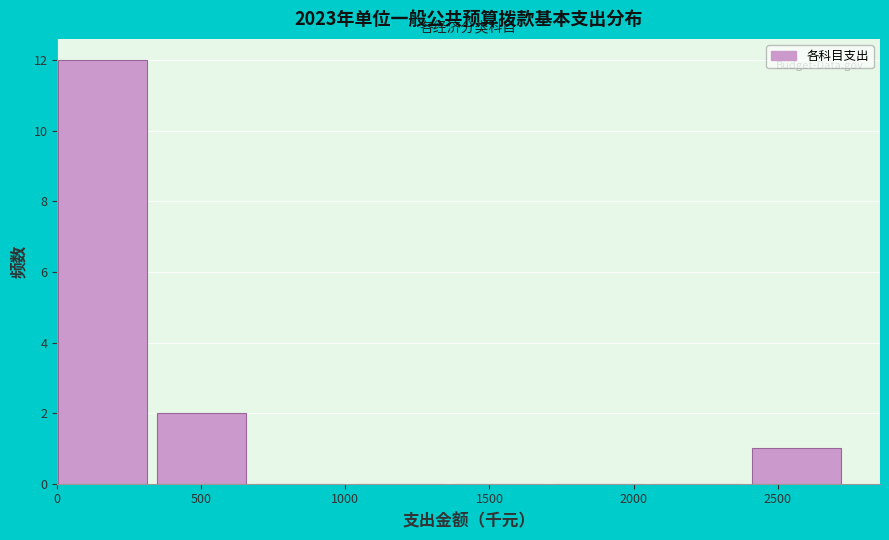

Which range on the x-axis has the tallest bar?

0 to 350